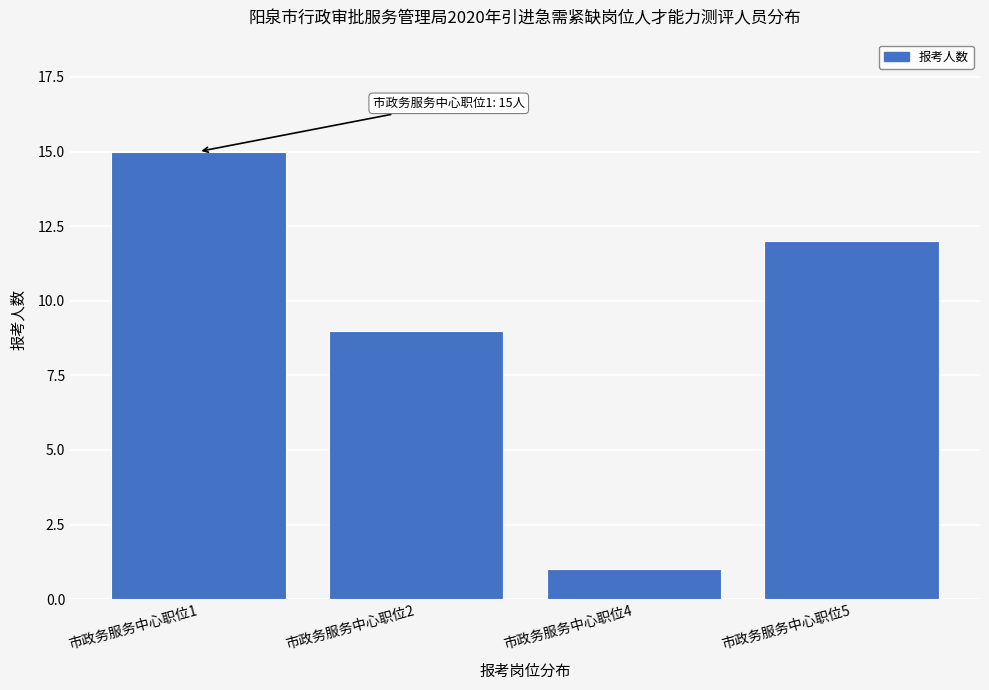

Reading left to right, extract all data points from this chart.

市政务服务中心职位1=15	市政务服务中心职位2=9	市政务服务中心职位4=1	市政务服务中心职位5=12